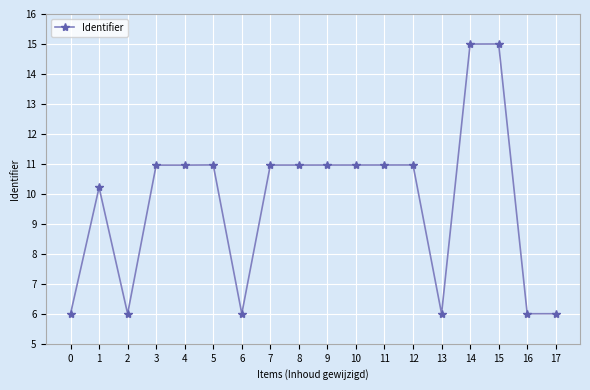

Read the value at 7.

11.0